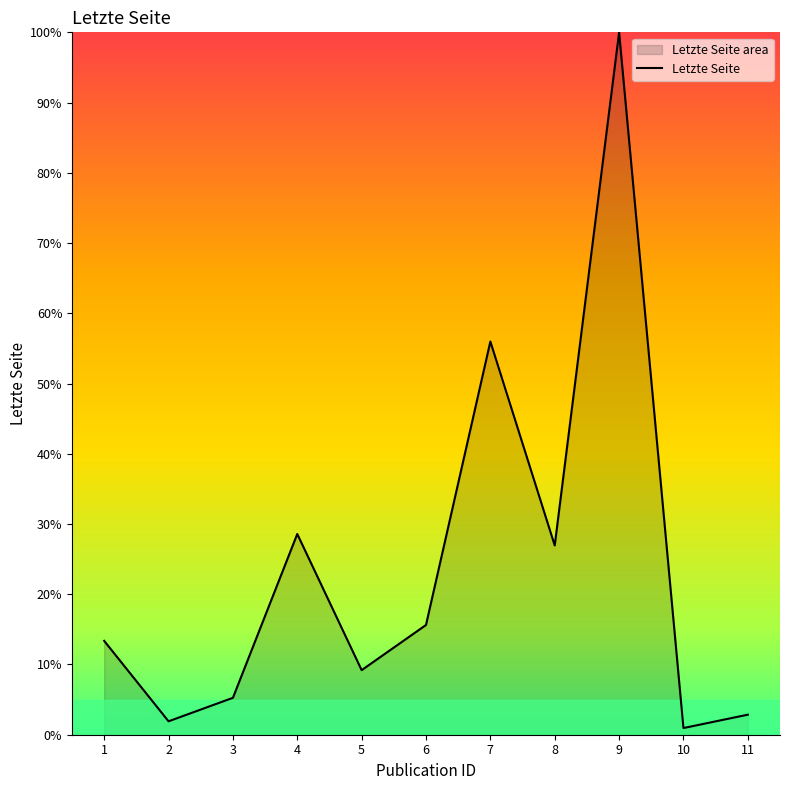

List the labels in order of value, smallest first.

10, 2, 11, 3, 5, 1, 6, 8, 4, 7, 9